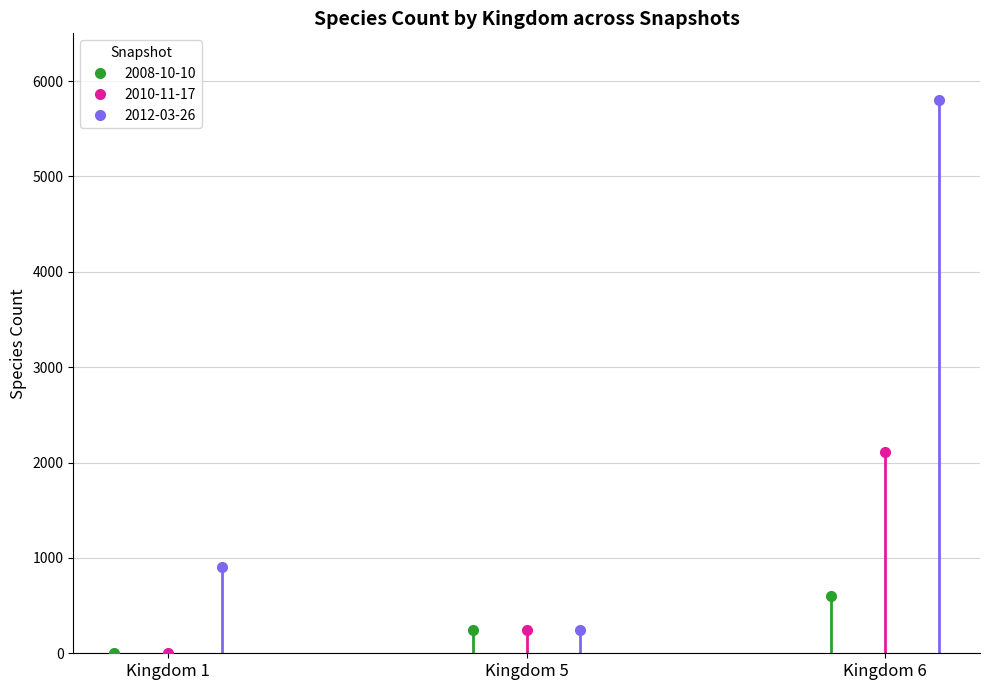

The value of Kingdom 1 at 2008-04-01 is 395. True or false?

False